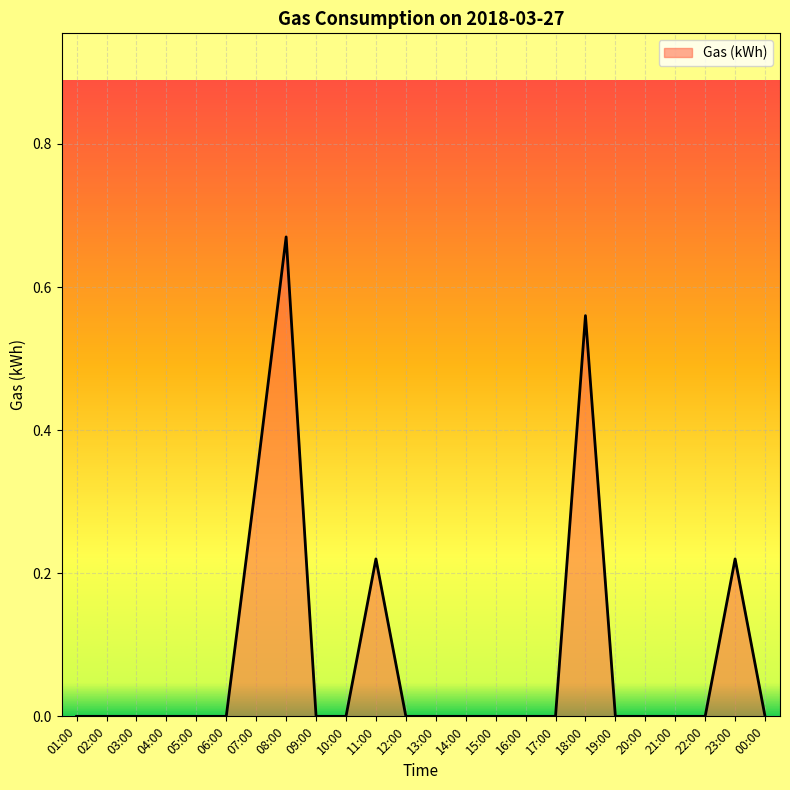

Which label corresponds to the largest value in the chart?

08:00